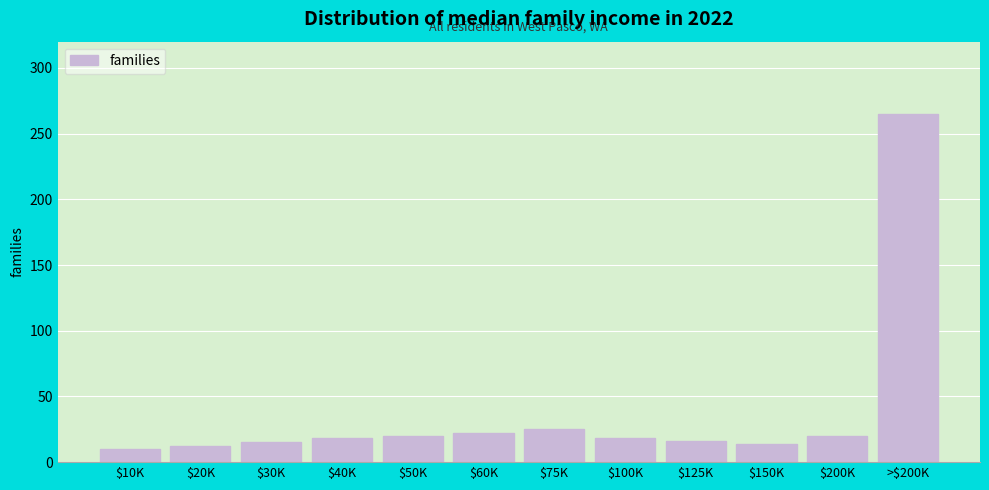

The value at $40K is 18. True or false?

True